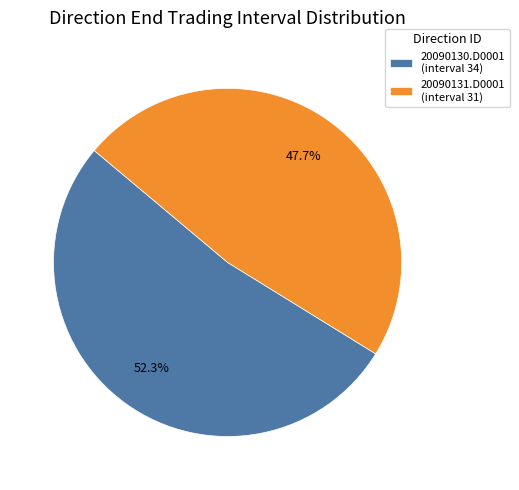

Which slice is the largest?

20090130.D0001